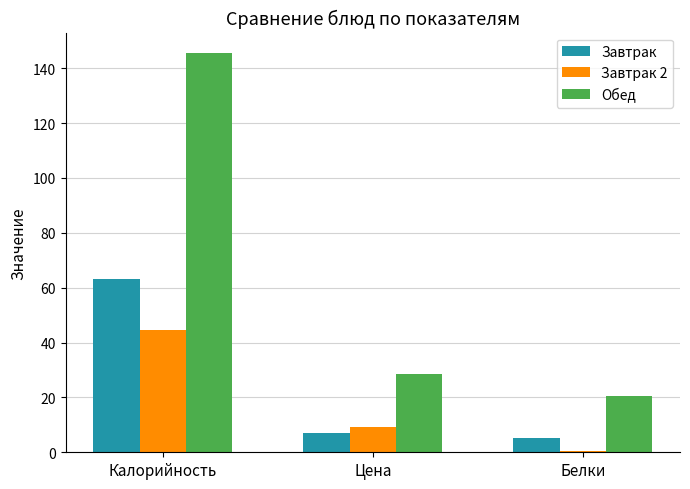

How many categories are shown in the chart?

3